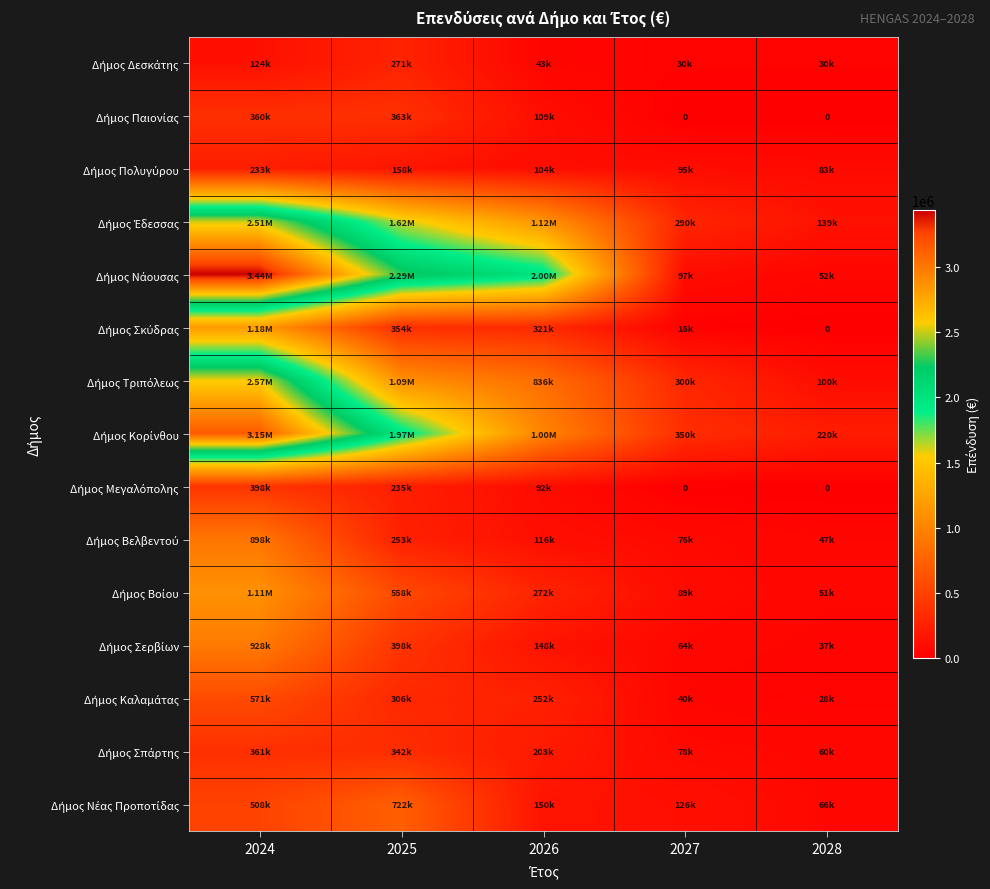

How many values in the Δήμος Παιονίας series are below 108763?

2